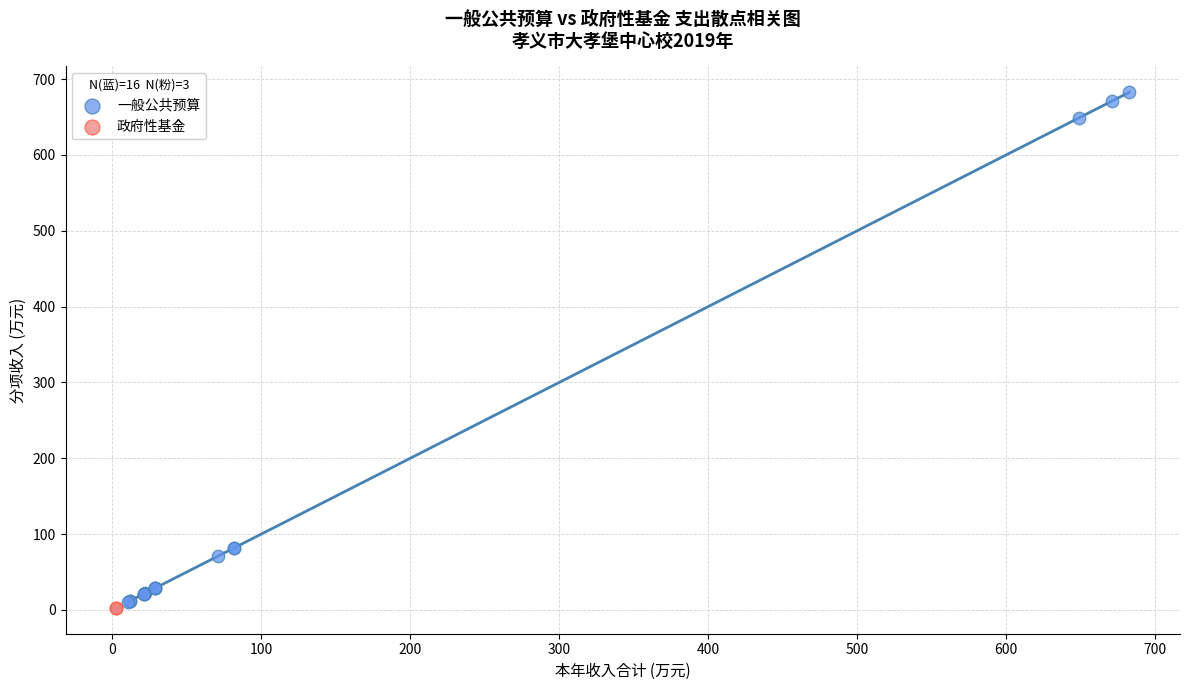

Which series contains the highest Y value?

一般公共预算